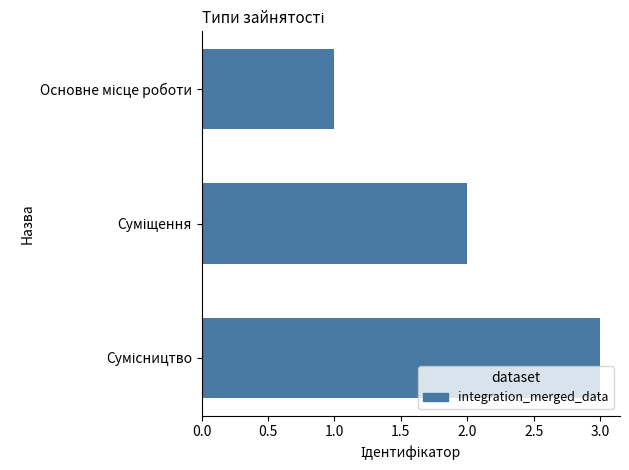

What is the sum of all values?

6